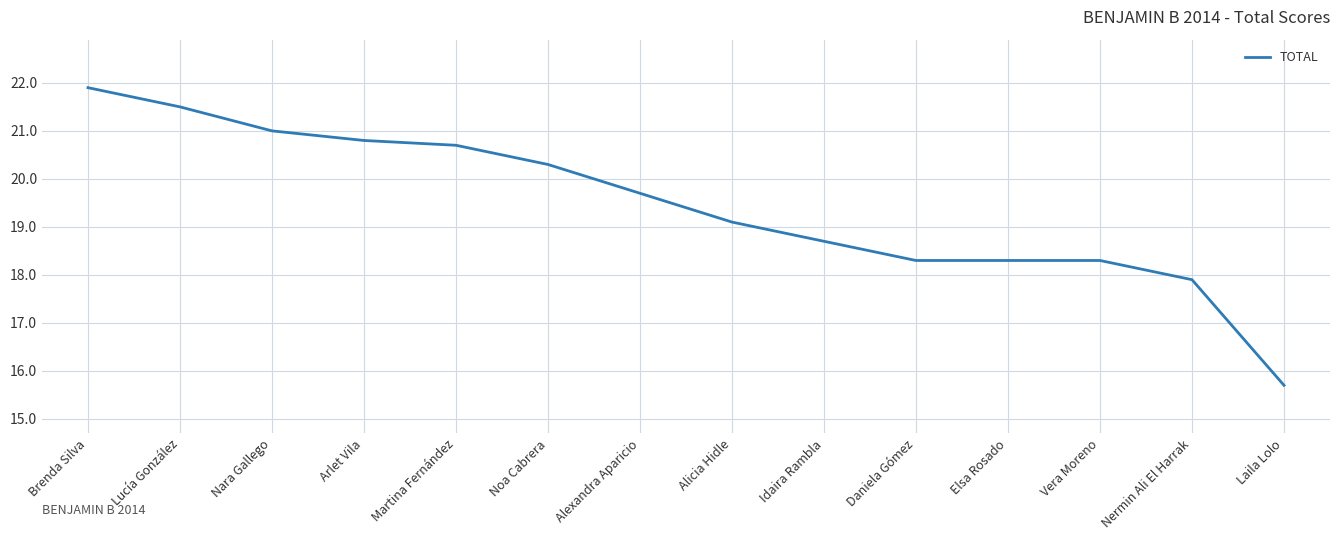

Reading left to right, transcribe all the data shown in this chart.

Brenda Silva=21.9	Lucía González=21.5	Nara Gallego=21.0	Arlet Vila=20.8	Martina Fernández=20.7	Noa Cabrera=20.3	Alexandra Aparicio=19.7	Alicia Hidle=19.1	Idaira Rambla=18.7	Daniela Gómez=18.3	Elsa Rosado=18.3	Vera Moreno=18.3	Nermin Ali El Harrak=17.9	Laila Lolo=15.7